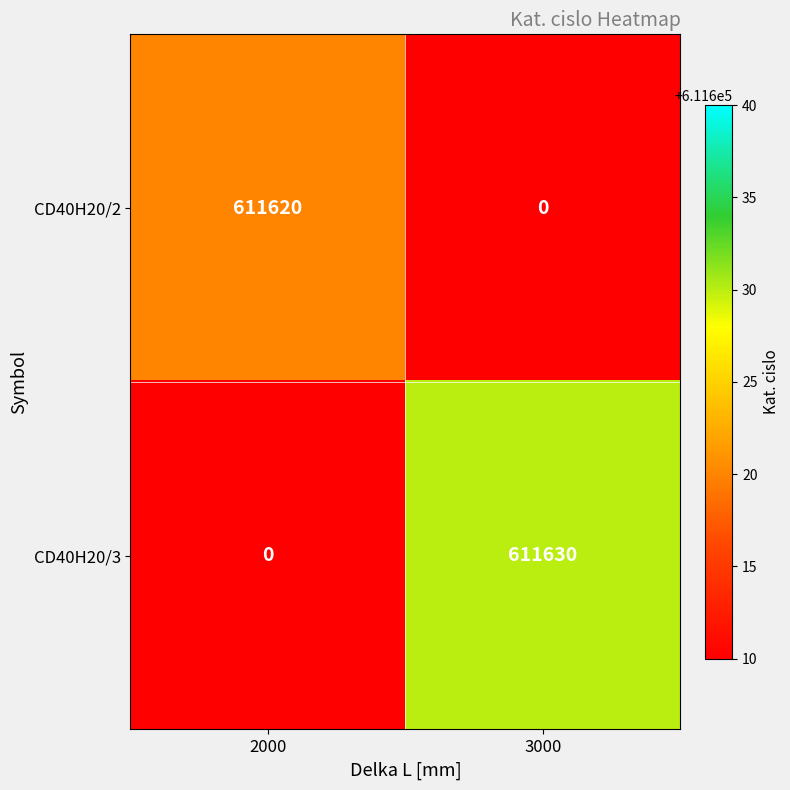

Rank the series by their average value, from lowest to highest.

CD40H20/2, CD40H20/3